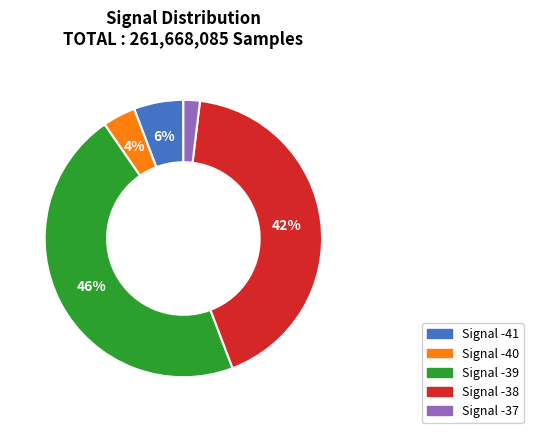

To the nearest percent, what is the average slice percentage?

20%